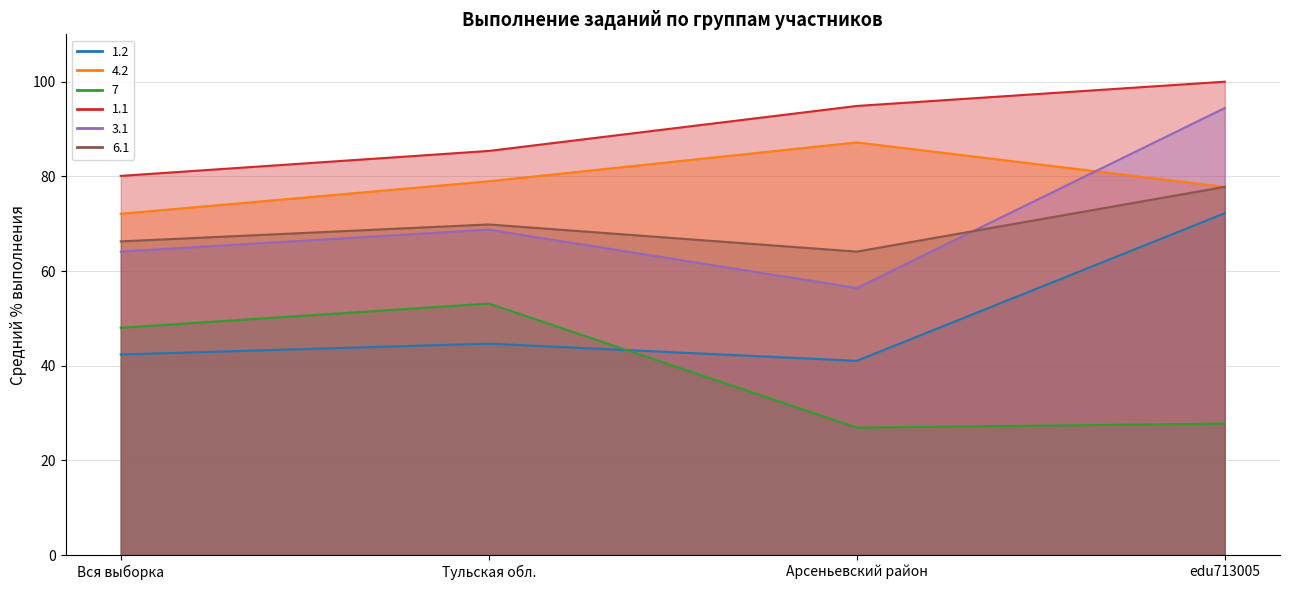

Reading right to left, list all the values displayed in this chart.

1.2: edu713005=72.2	Арсеньевский район=41.0	Тульская обл.=44.7	Вся выборка=42.4
4.2: edu713005=77.8	Арсеньевский район=87.2	Тульская обл.=79.0	Вся выборка=72.1
7: edu713005=27.8	Арсеньевский район=26.9	Тульская обл.=53.1	Вся выборка=48.0
1.1: edu713005=100.0	Арсеньевский район=94.9	Тульская обл.=85.4	Вся выборка=80.1
3.1: edu713005=94.4	Арсеньевский район=56.4	Тульская обл.=68.8	Вся выборка=64.1
6.1: edu713005=77.8	Арсеньевский район=64.1	Тульская обл.=69.8	Вся выборка=66.3